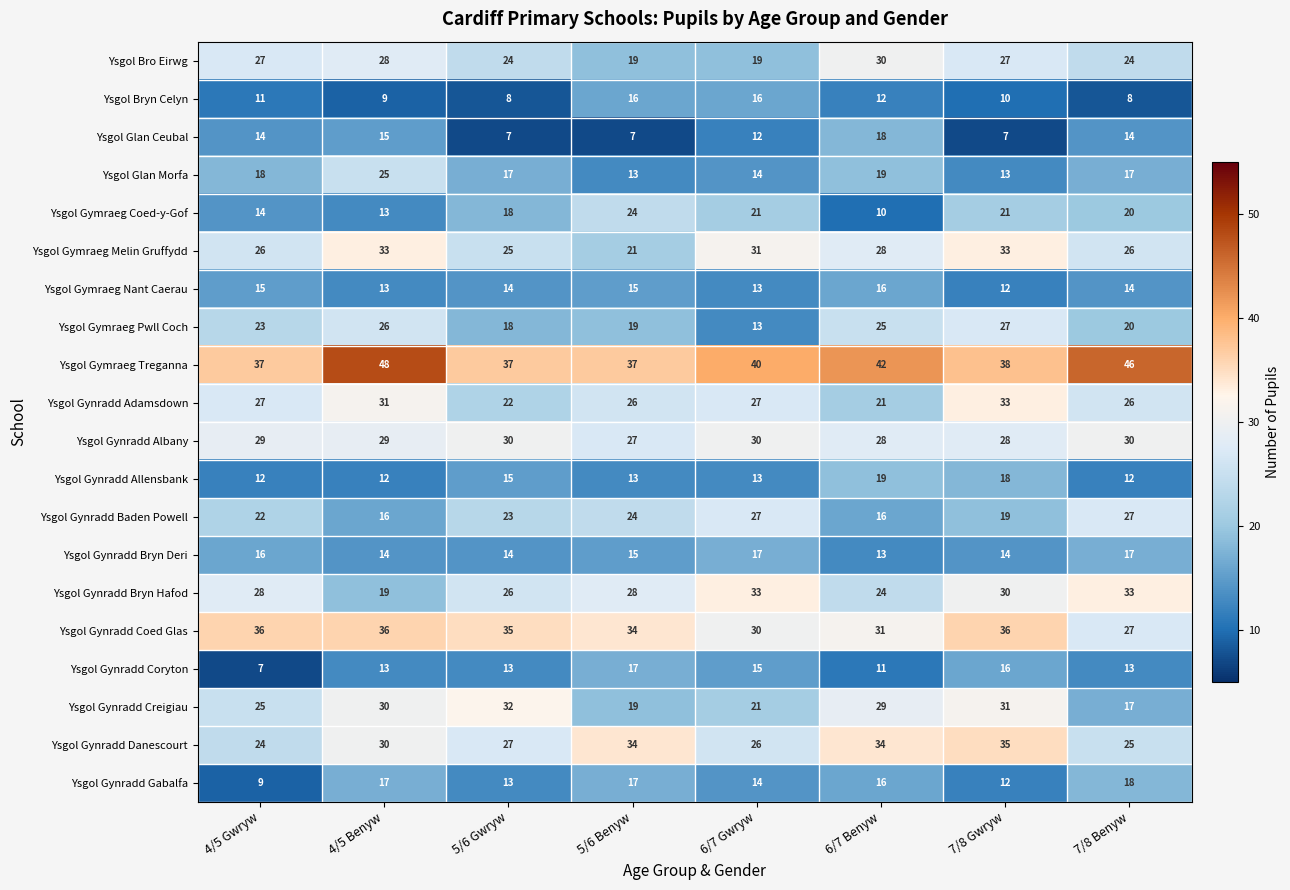

The value of Ysgol Bro Eirwg at 5/6 Benyw is 19. True or false?

True